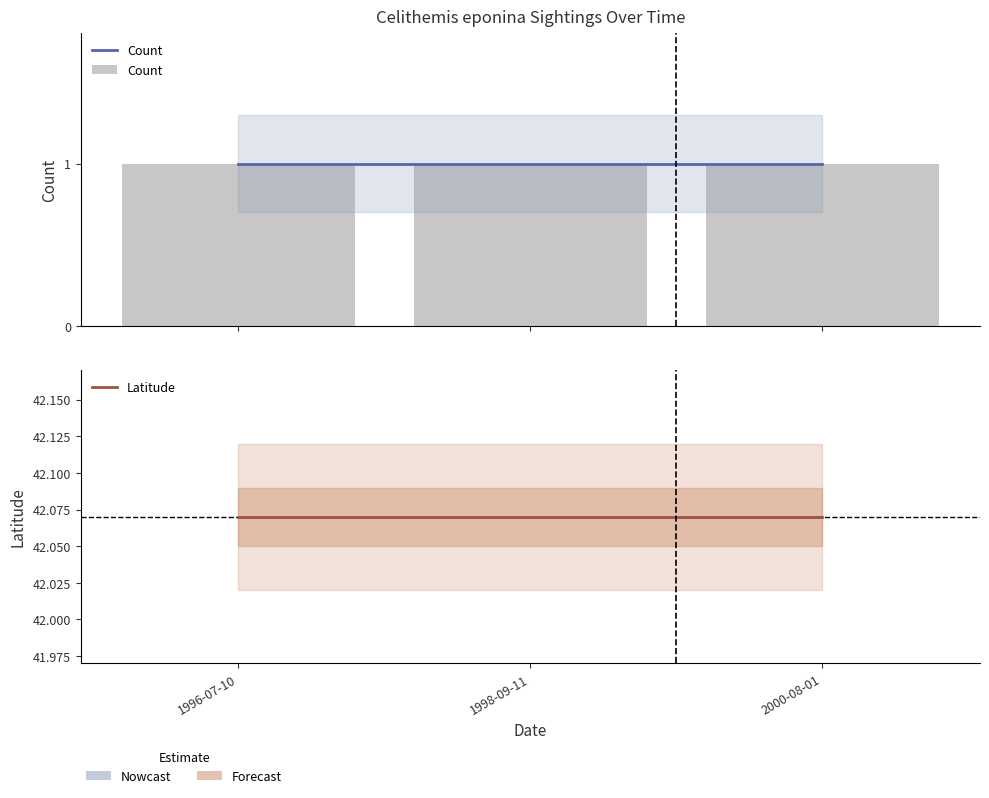

What is the value of the Count bar at the 3rd from the left?

1.0